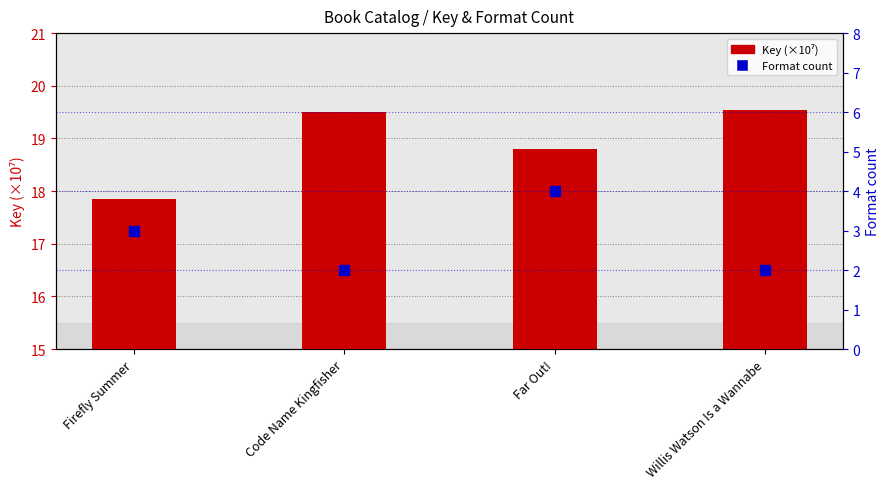

What is the total value across all series at Firefly Summer?

20.8